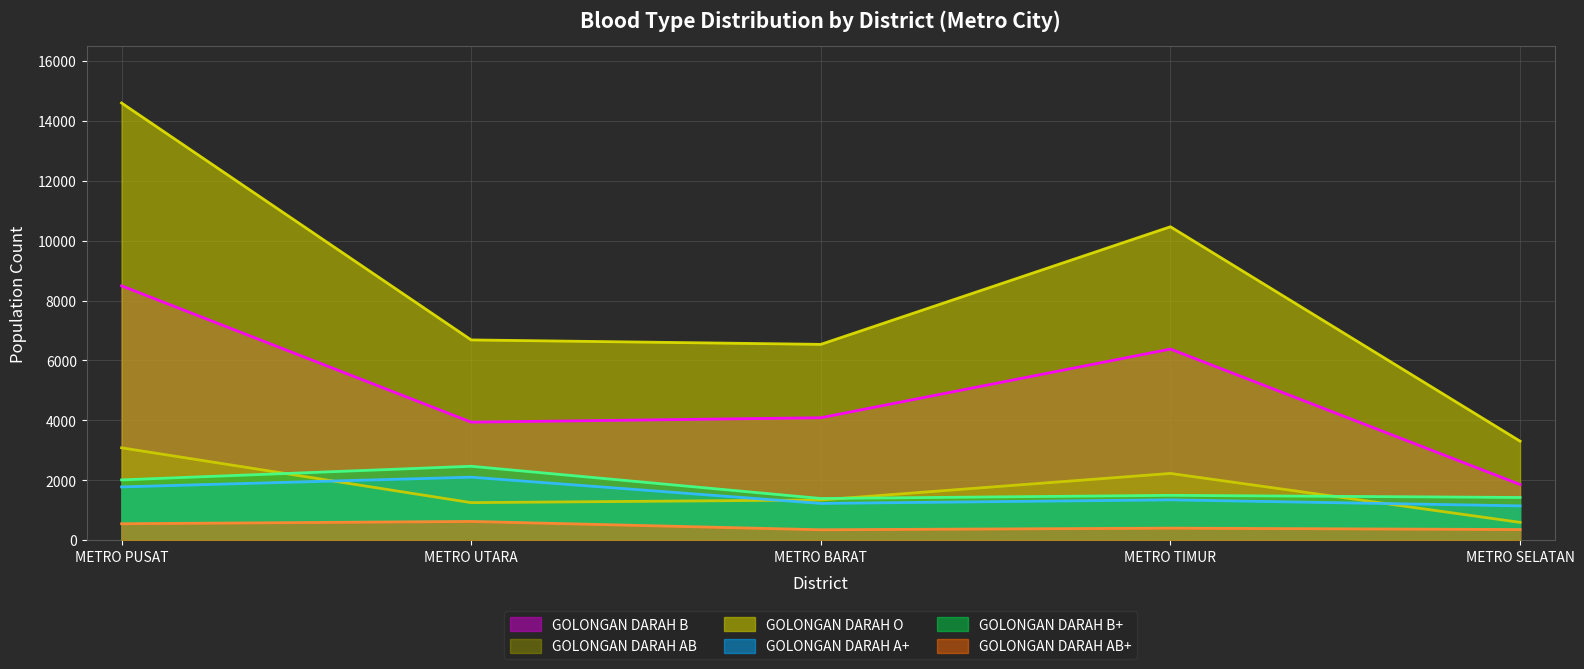

Does the chart display data point markers on the line(s)?

No